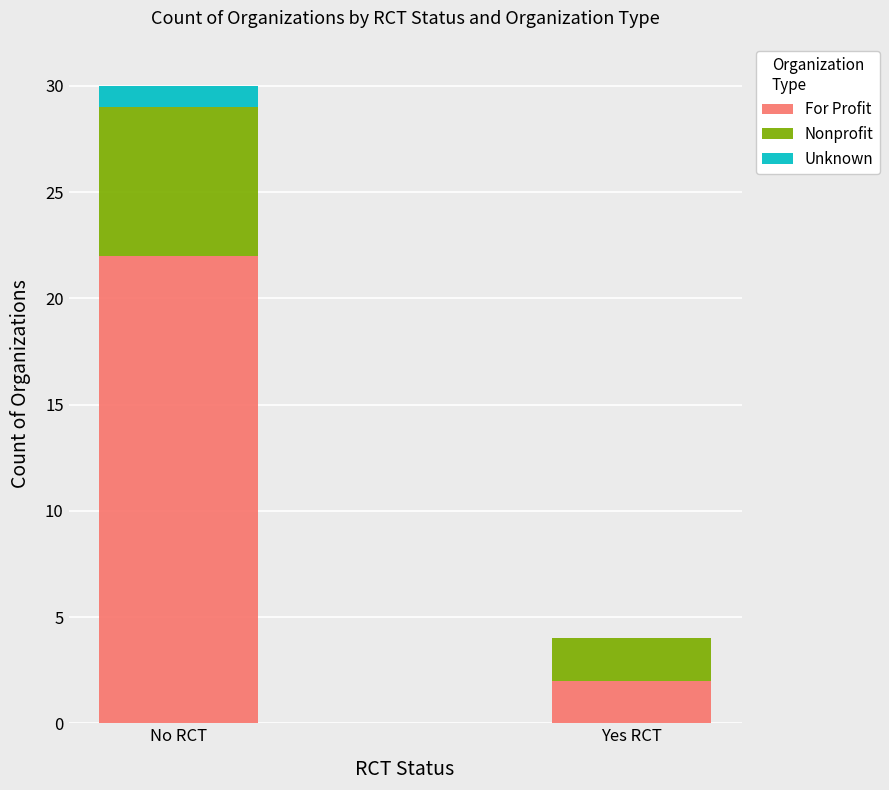

What is the sum of all For Profit values?

24